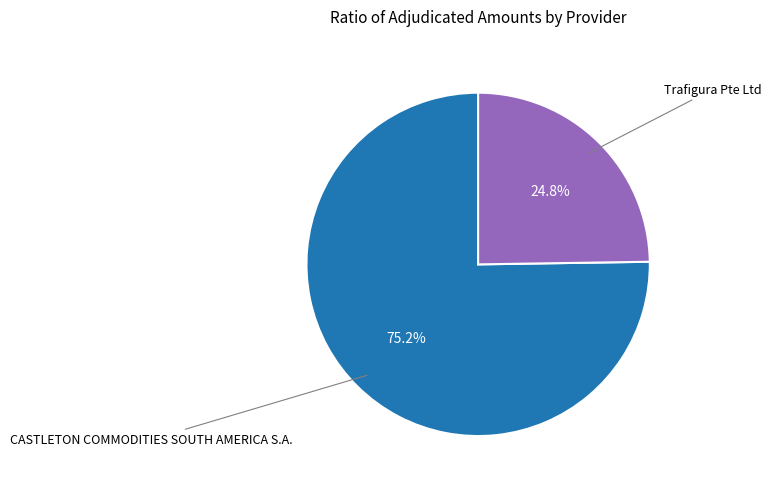

Is there any slice that represents more than half of the pie?

Yes